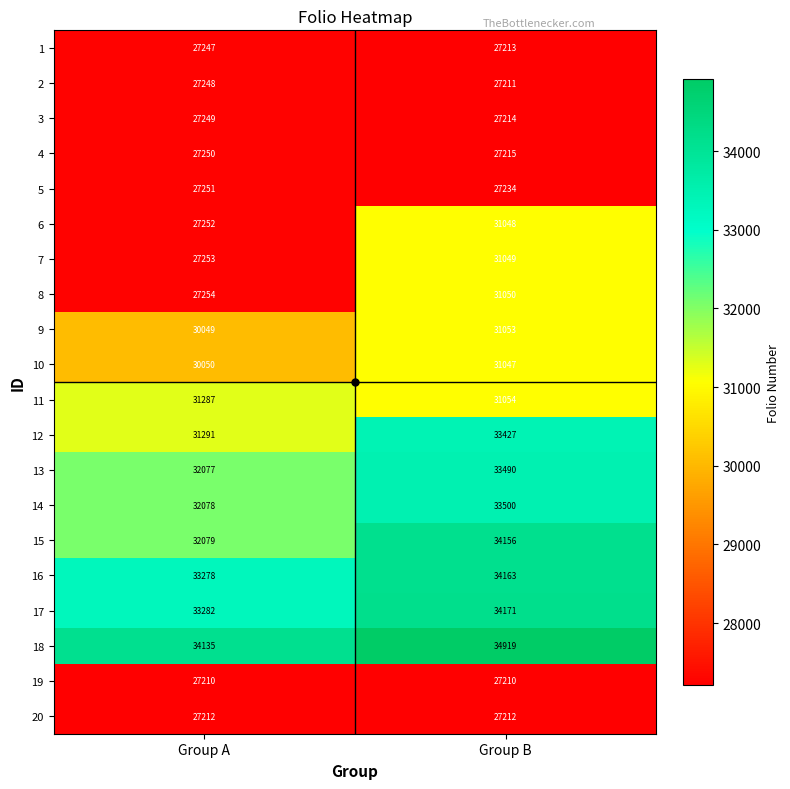

What is the sum of all 14 values?

65578